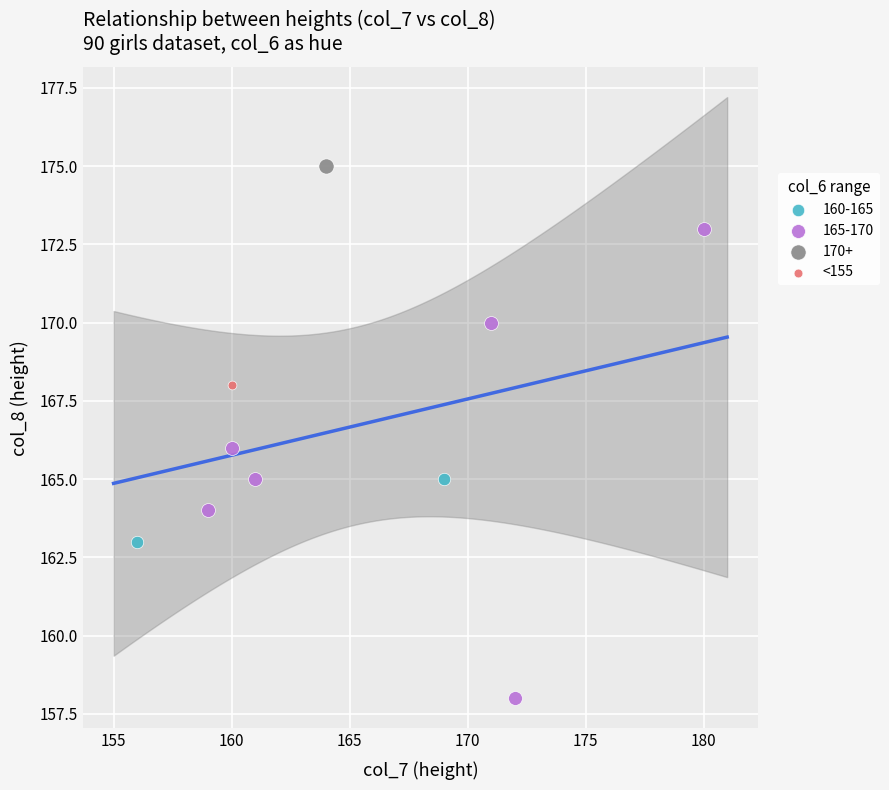

Which series reaches the minimum Y coordinate?

165-170